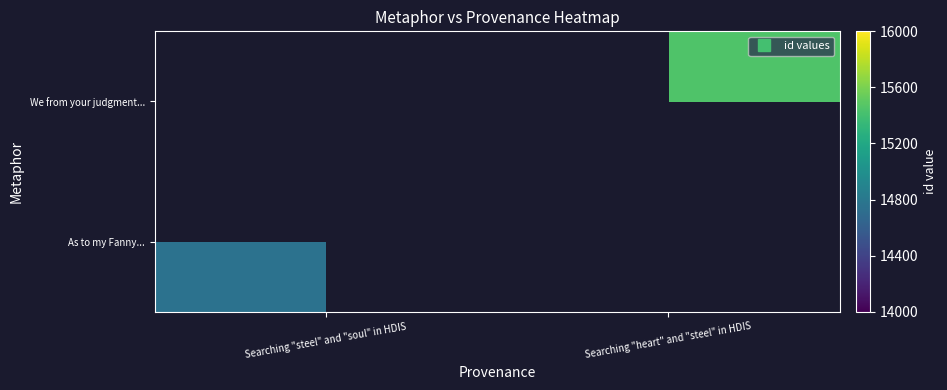

Which category has the lowest value in the We from your judgment... series?

Searching "steel" and "soul" in HDIS